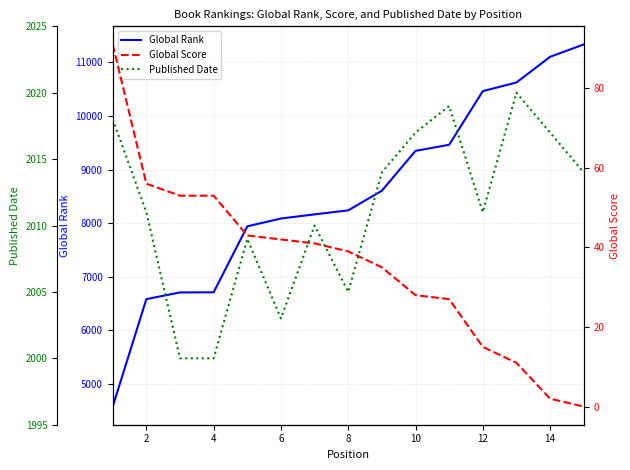

What is the difference between the second highest and second lowest values in the Published Date series?

19